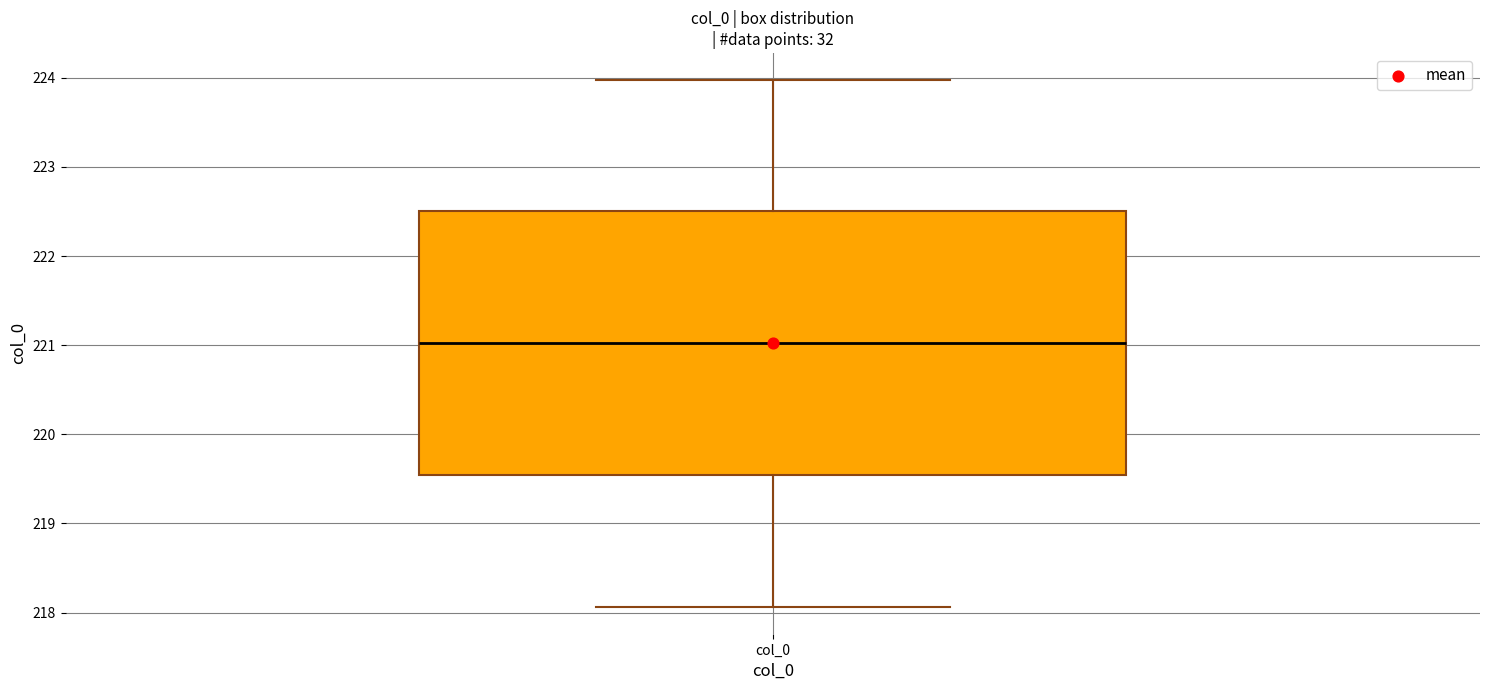

Where does the lower whisker of the box for col_0 end on the y-axis? The values are not printed on the chart, so give them approximately, as read against the axis.

218.1